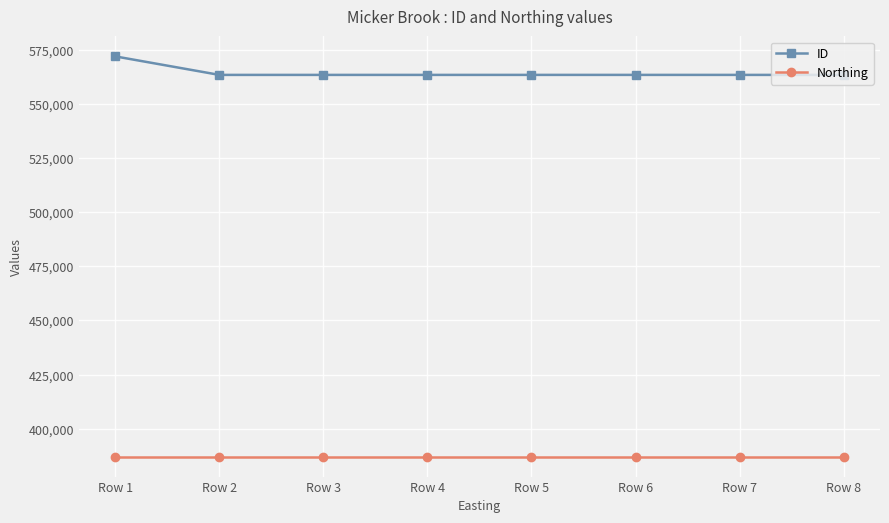

True or false: Northing and ID intersect in this chart.

False